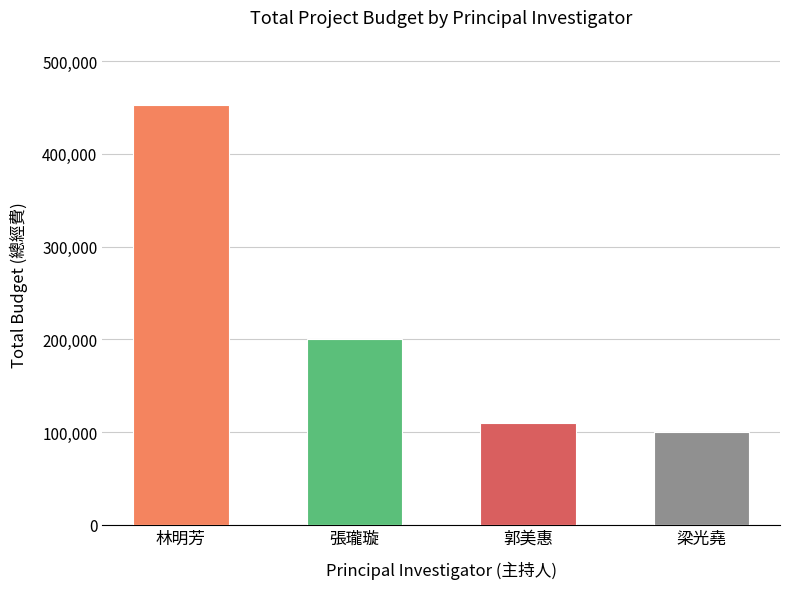

At which label is the value closest to 276250?

張瓏璇